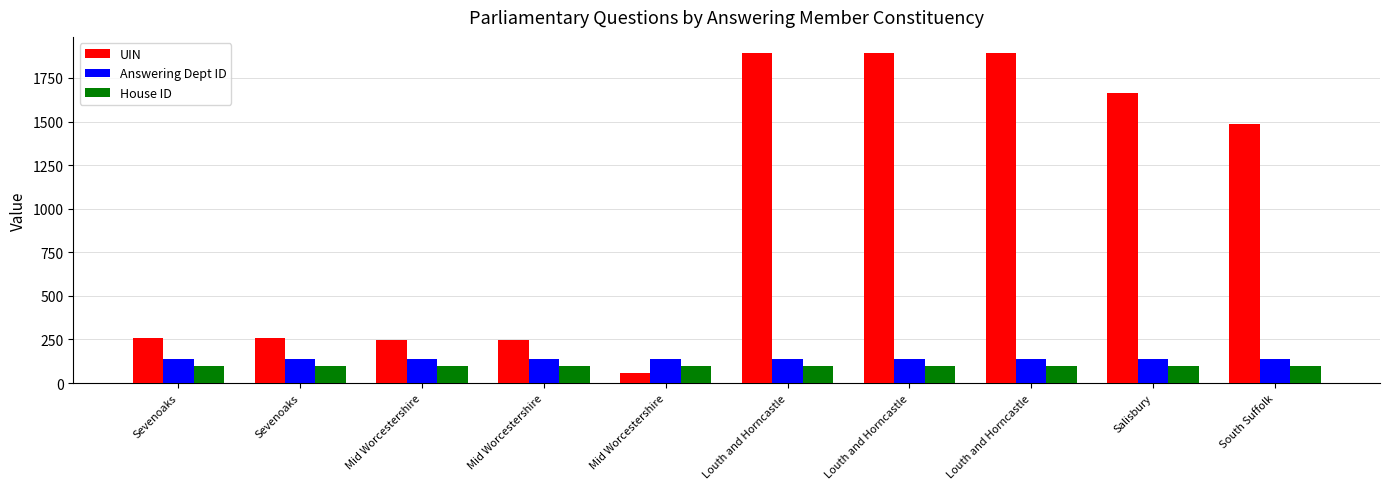

Is it true that UIN equals 20.4 at Mid Worcestershire?

False